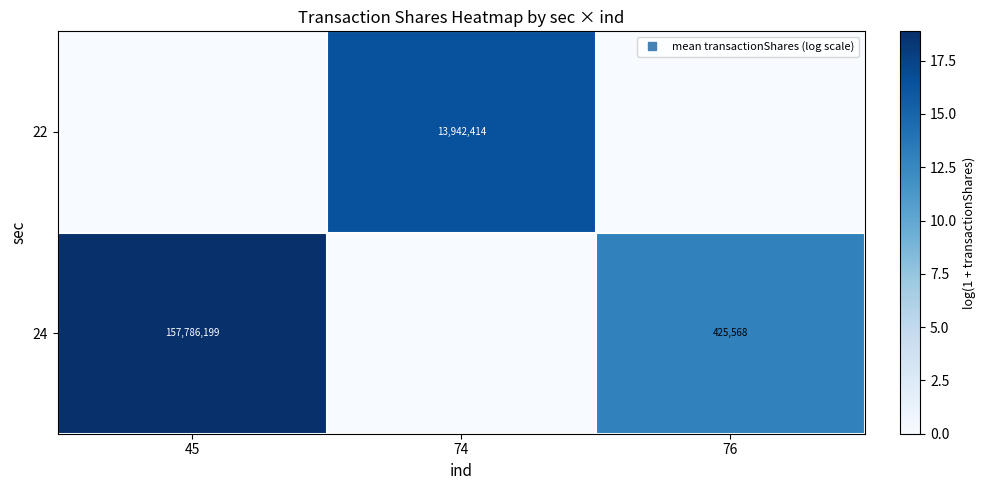

Is the value of 22 at 76 greater than the value of 24 at 45?

No